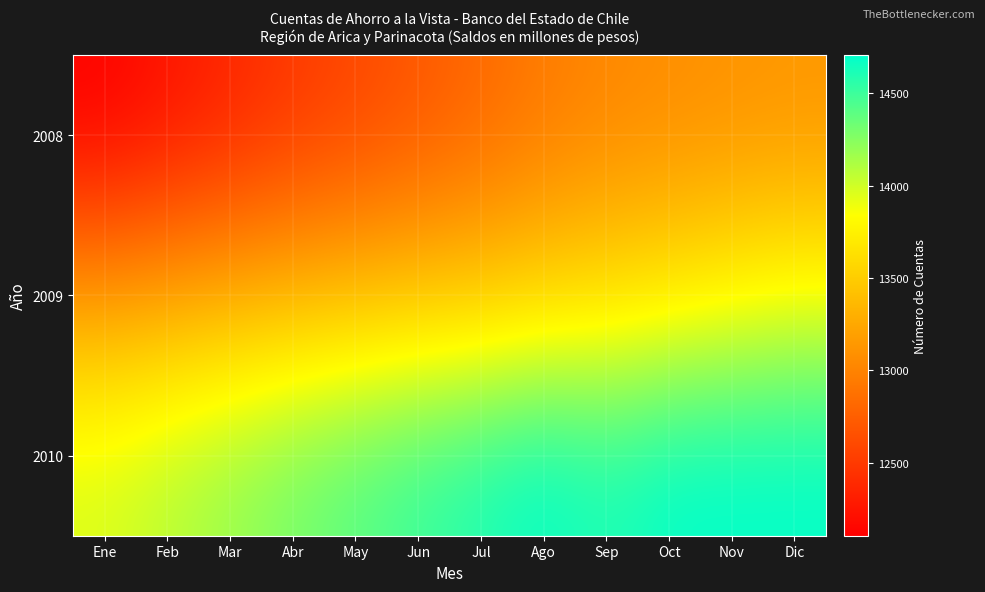

List the series in order of their peak value, highest first.

2010, 2009, 2008